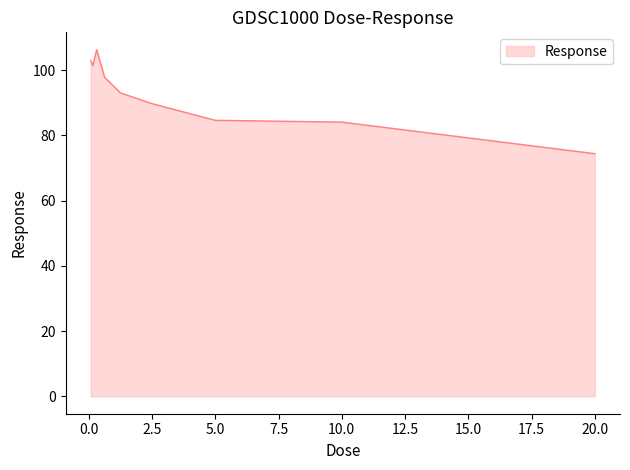

What is the smallest value displayed?

74.4